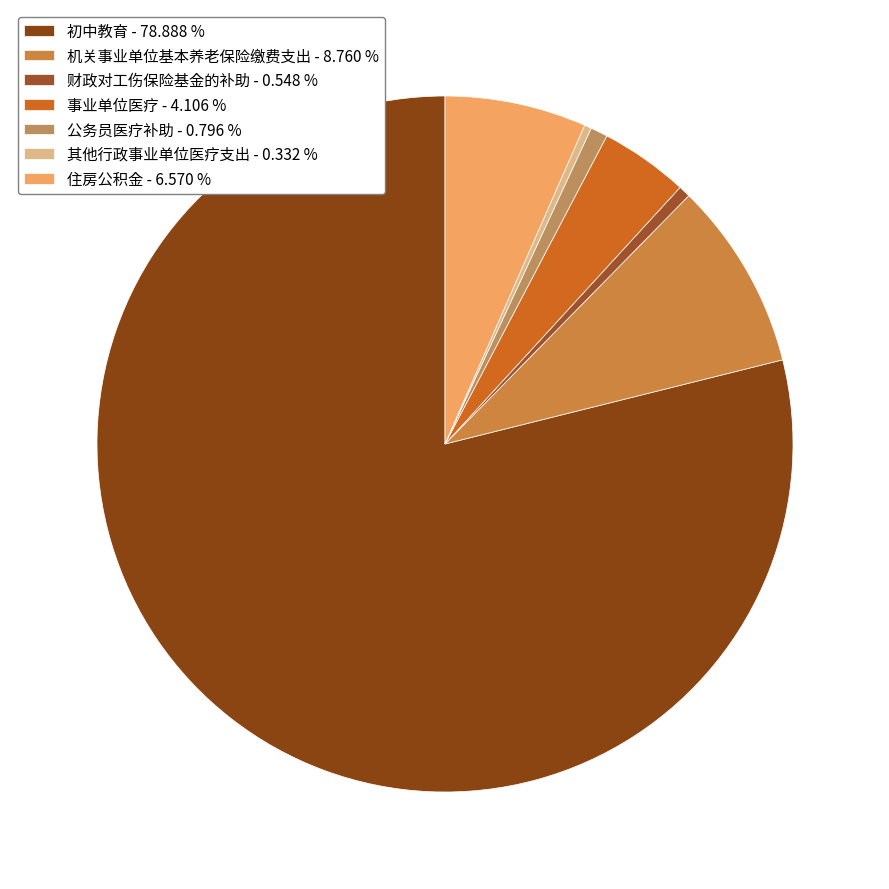

How many slices are in this pie chart?

7